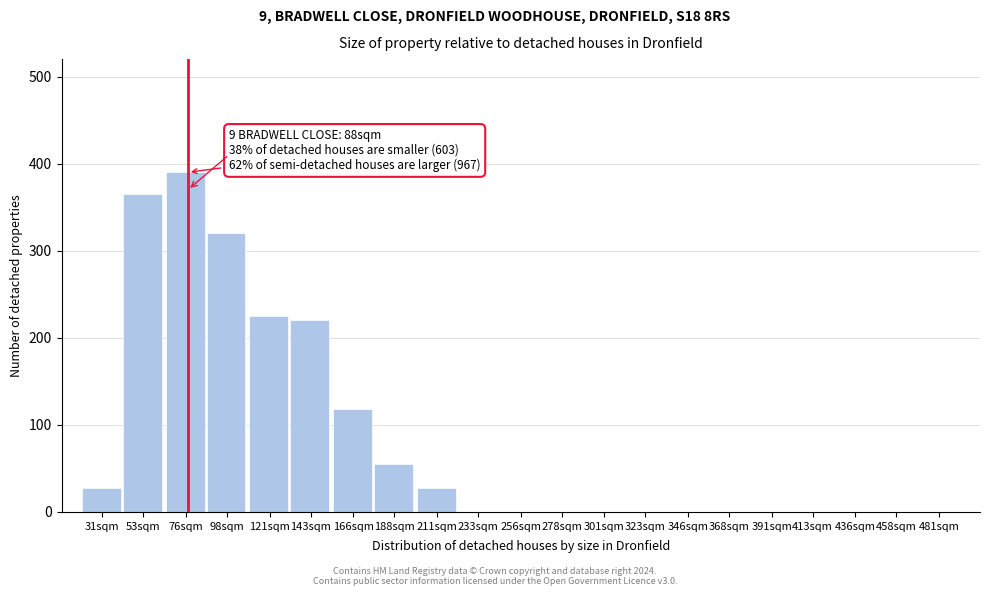

Reading left to right, extract all data points from this chart.

31sqm=28	53sqm=365	76sqm=390	98sqm=320	121sqm=225	143sqm=220	166sqm=118	188sqm=55	211sqm=28	233sqm=0	256sqm=0	278sqm=0	301sqm=0	323sqm=0	346sqm=0	368sqm=0	391sqm=0	413sqm=0	436sqm=0	458sqm=0	481sqm=0